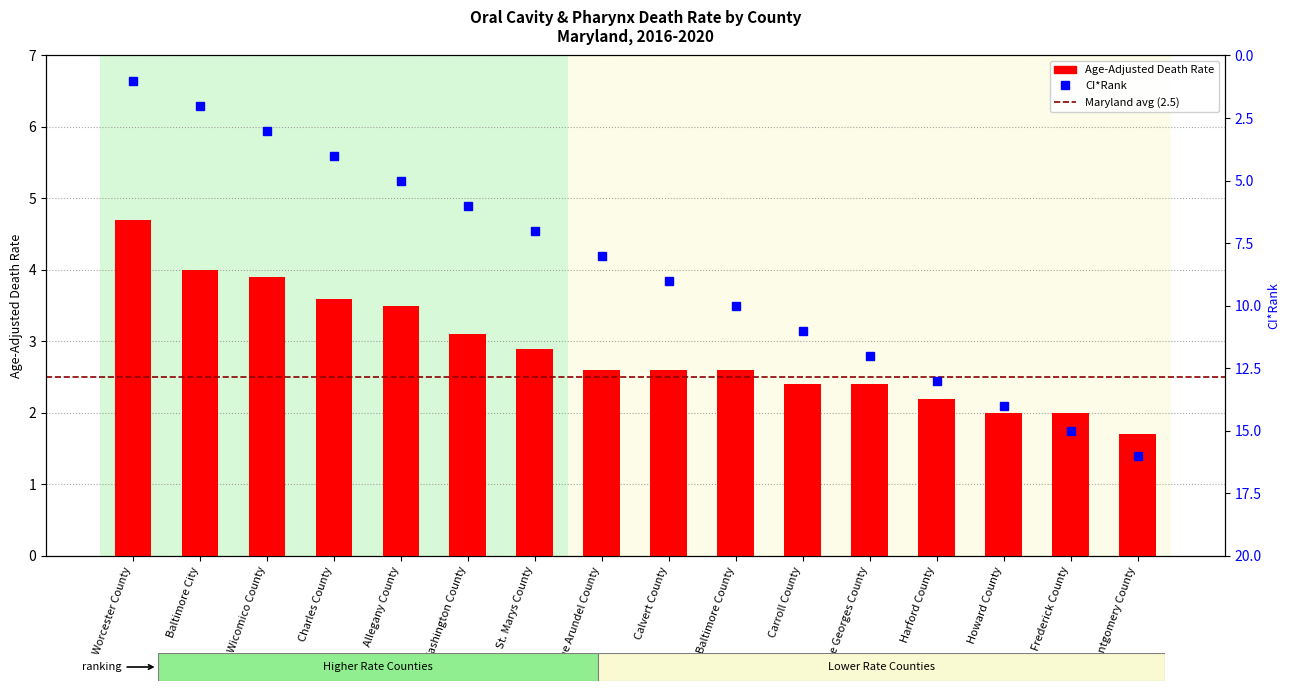

Reading left to right, list all the values displayed in this chart.

4.7	4.0	3.9	3.6	3.5	3.1	2.9	2.6	2.6	2.6	2.4	2.4	2.2	2.0	2.0	1.7